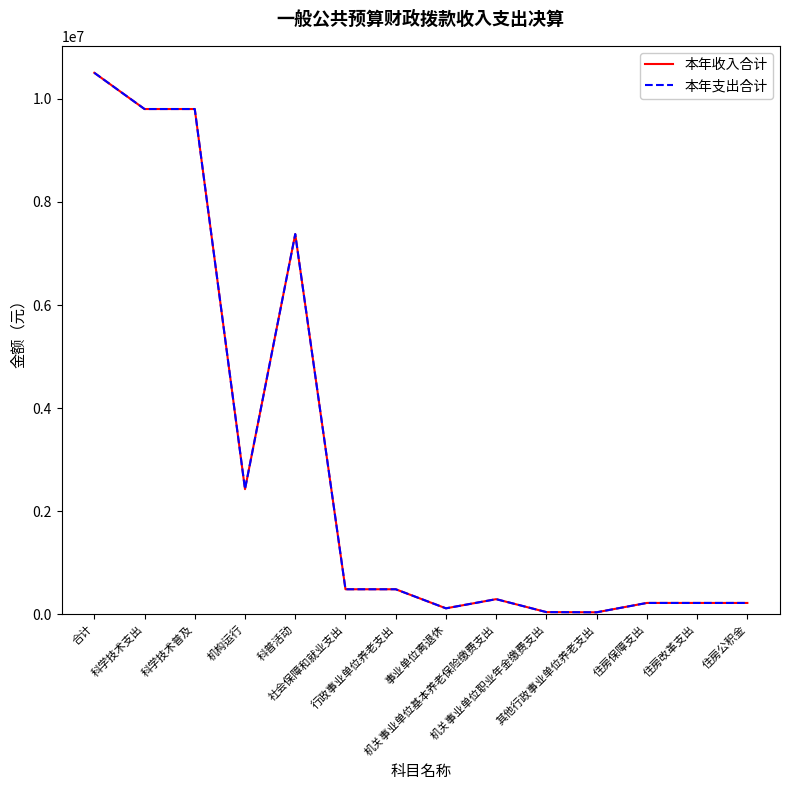

Is this an area chart (filled region under the line)?

No